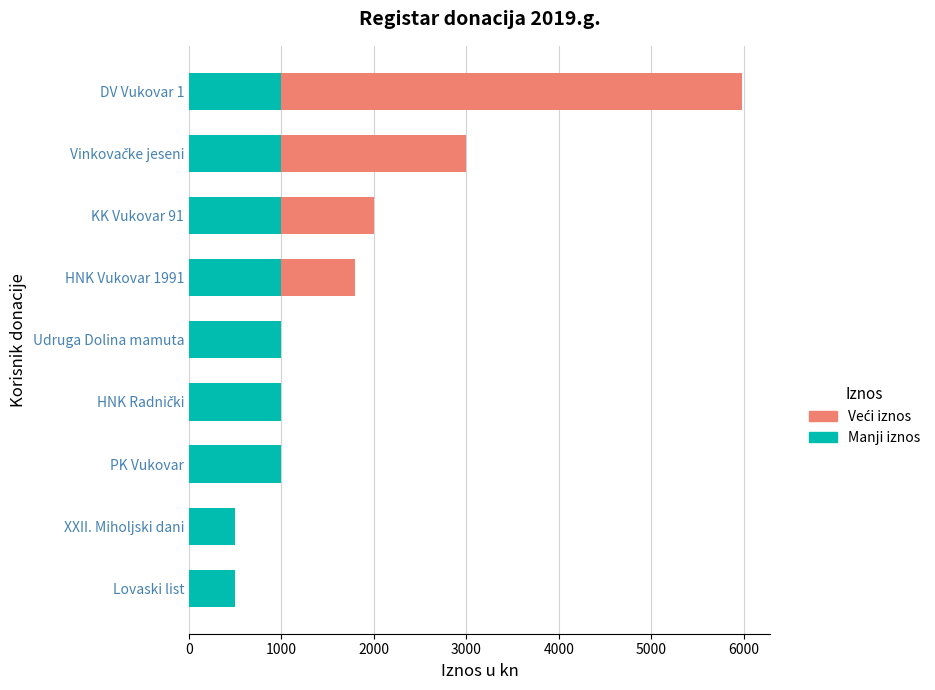

Is it true that Manji iznos equals 1661 at Udruga Dolina mamuta?

False